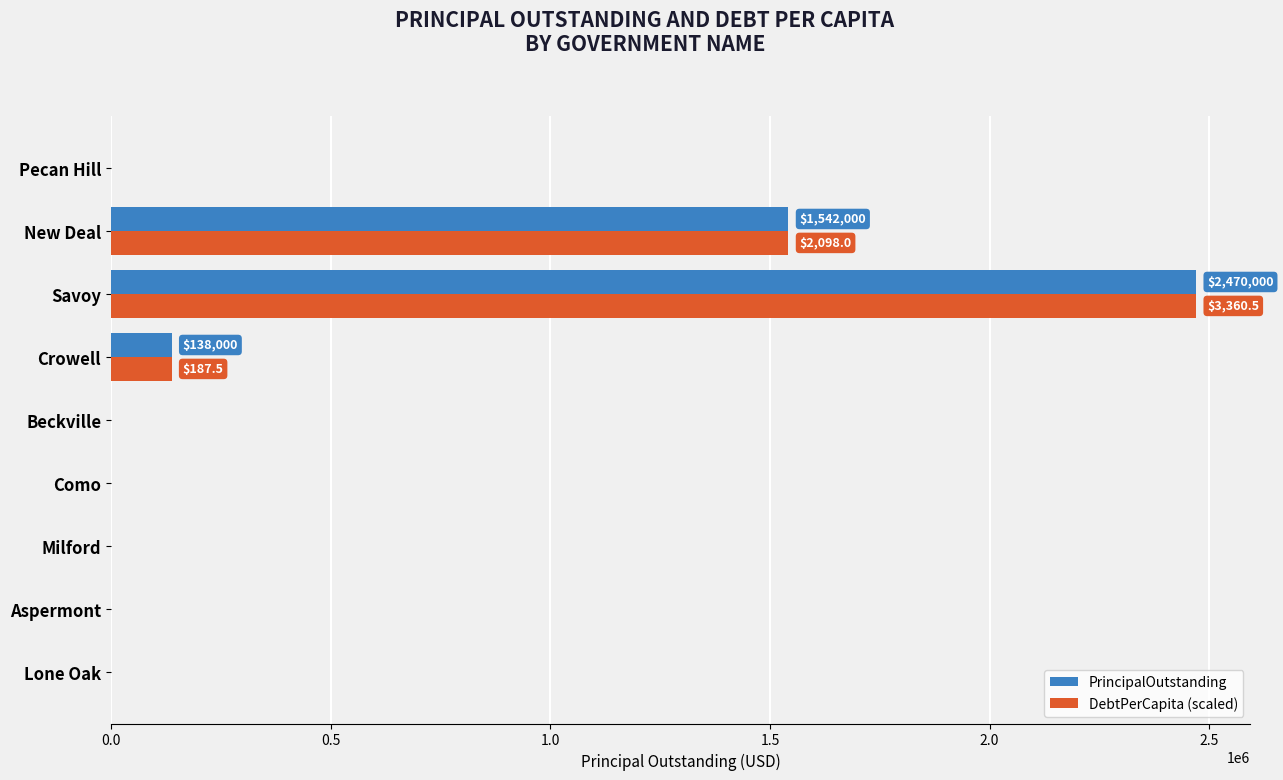

At which category is the sum across all series the highest?

Savoy